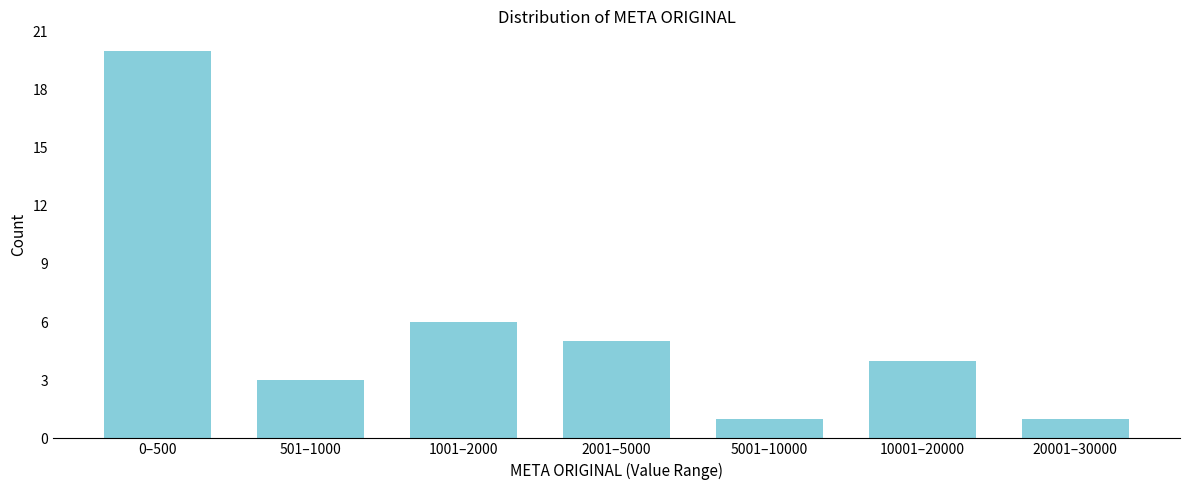

Reading right to left, extract all data points from this chart.

1	4	1	5	6	3	20